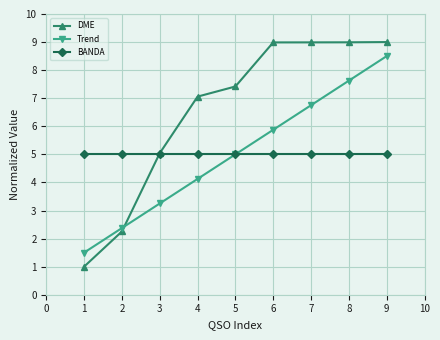

What value does the BANDA series have at 3?

5.0